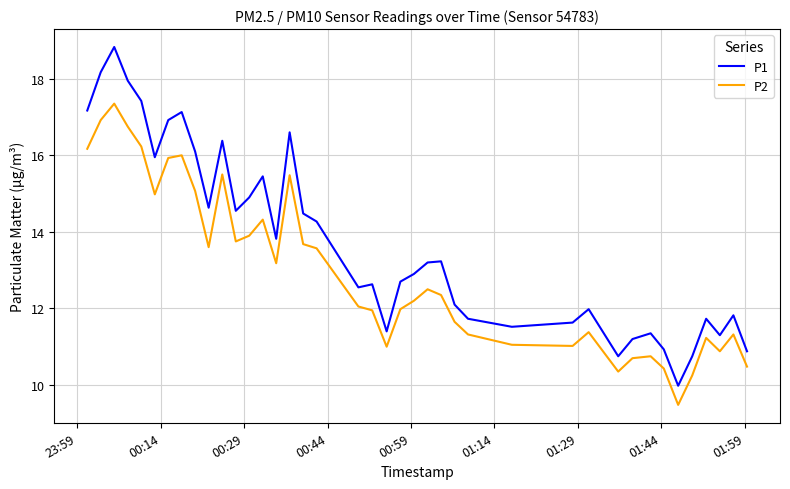

What are all the series names shown in the legend?

P1, P2